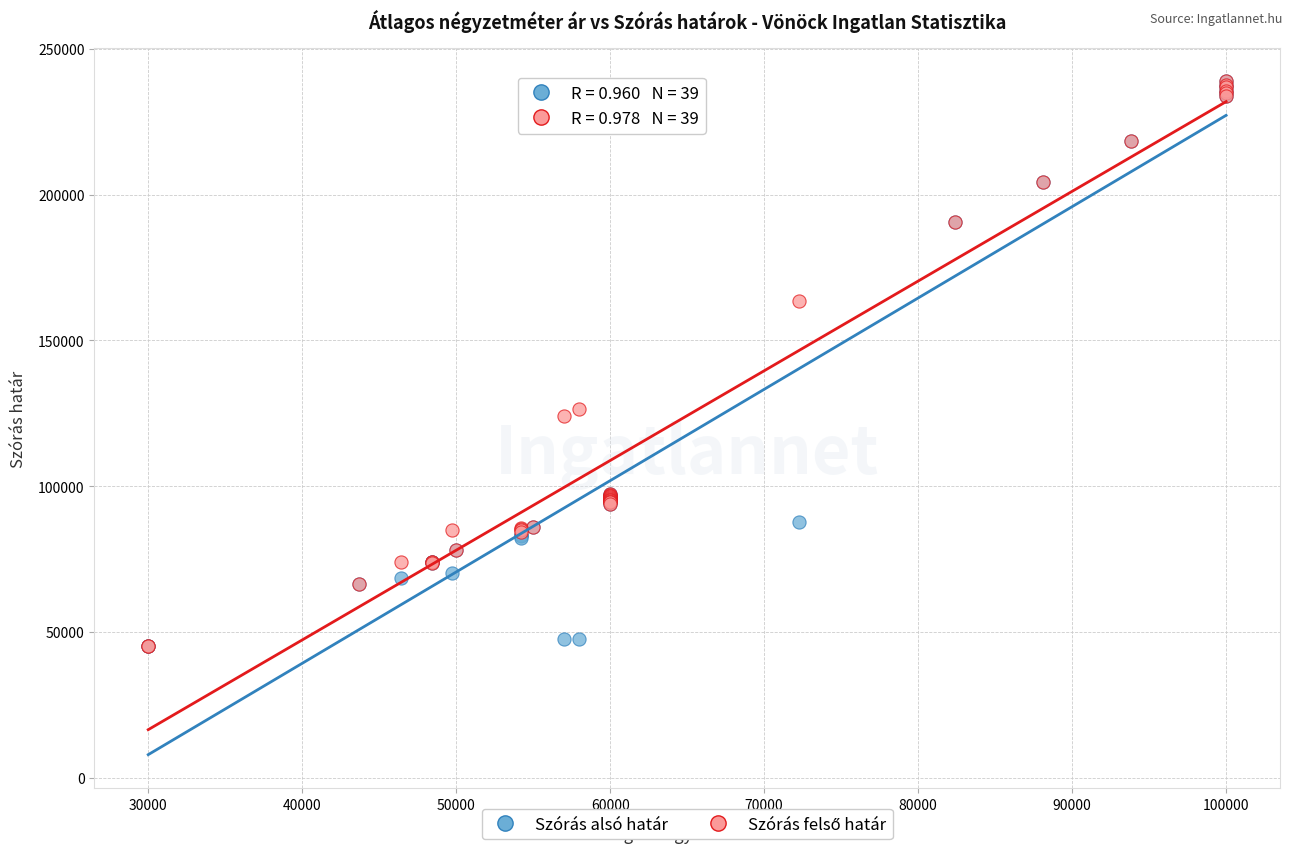

Across all series, what Y value is closest to 142043?

126552